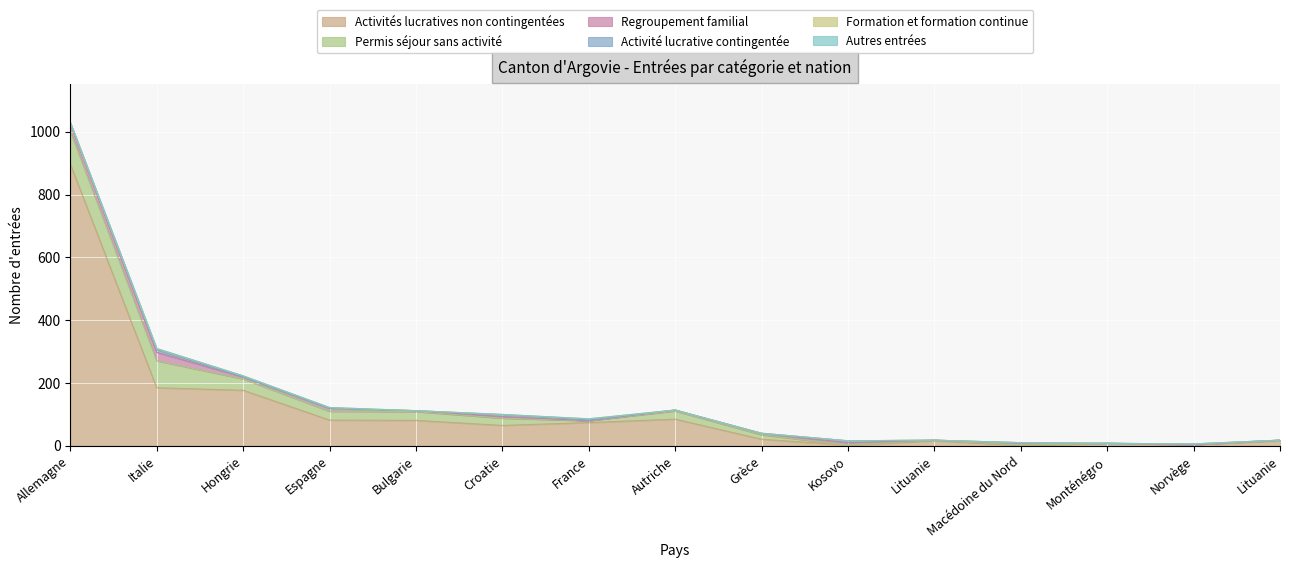

At which label does Permis séjour sans activité reach its minimum?

Macédoine du Nord